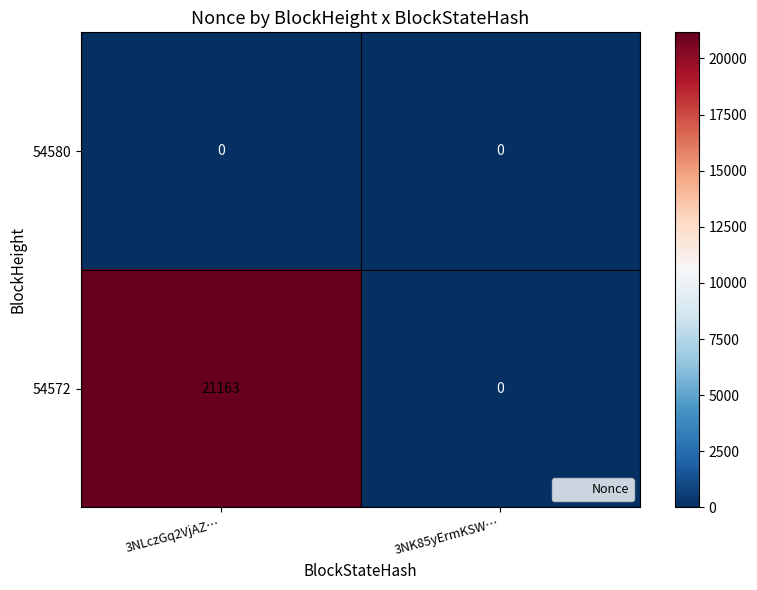

Which series has the widest spread of values?

54572